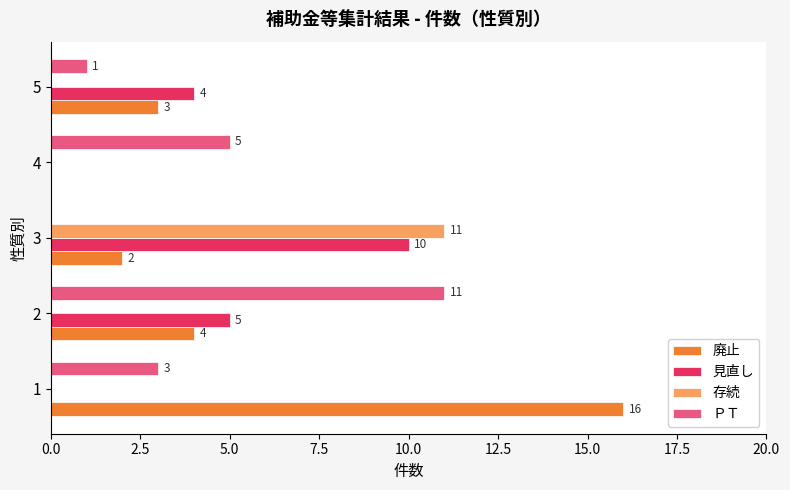

What are all the series names shown in the legend?

廃止, 見直し, 存続, ＰＴ